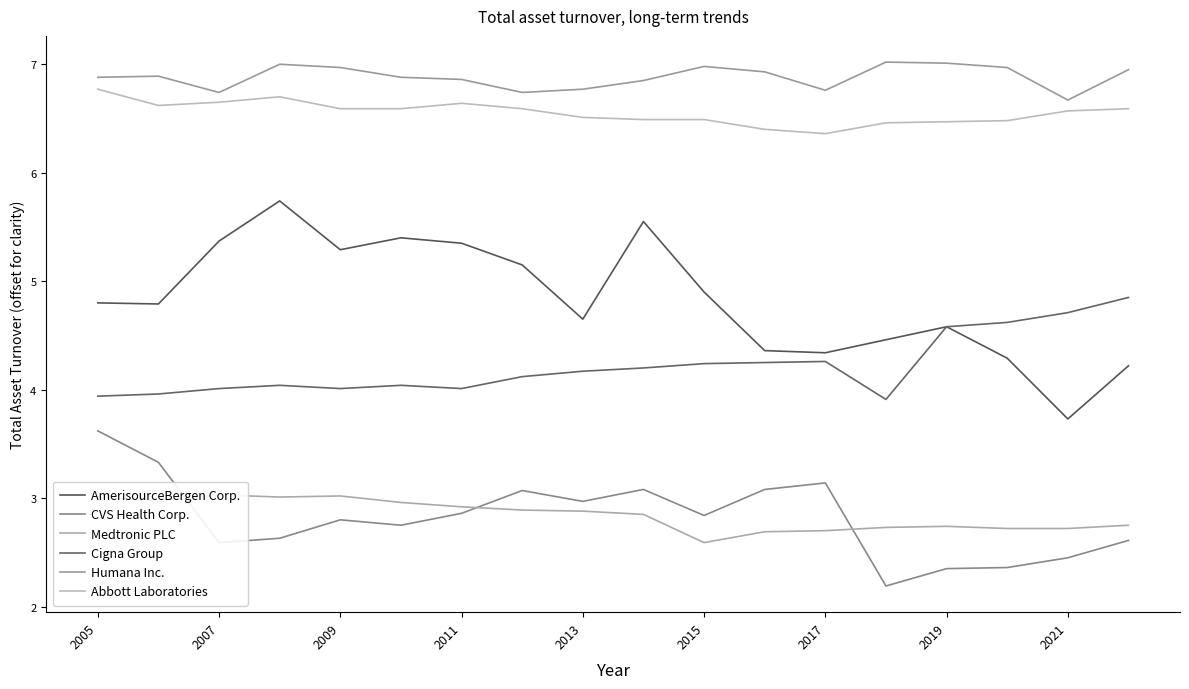

What is the value of the Humana Inc. point at the 15th from the left?

7.0